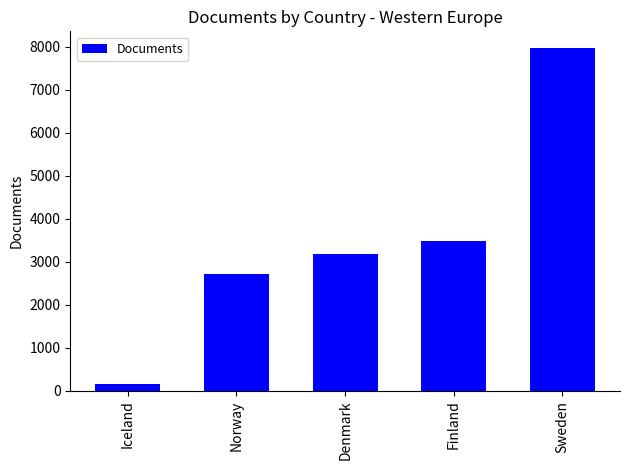

What is the difference between the second highest and minimum values?

3317